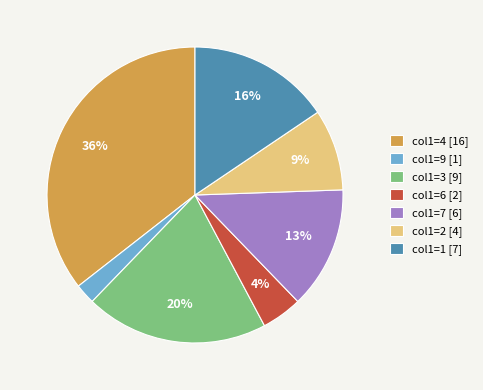

Is the sum of col1=7 [6] and col1=4 [16] greater than half?

No